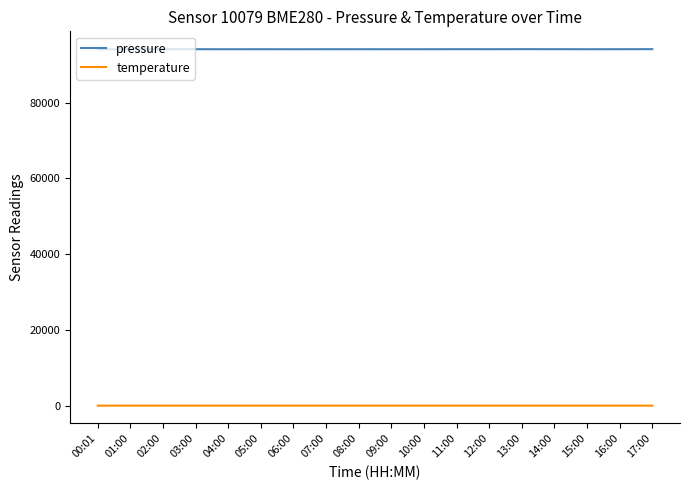

Count the number of data series in this chart.

2